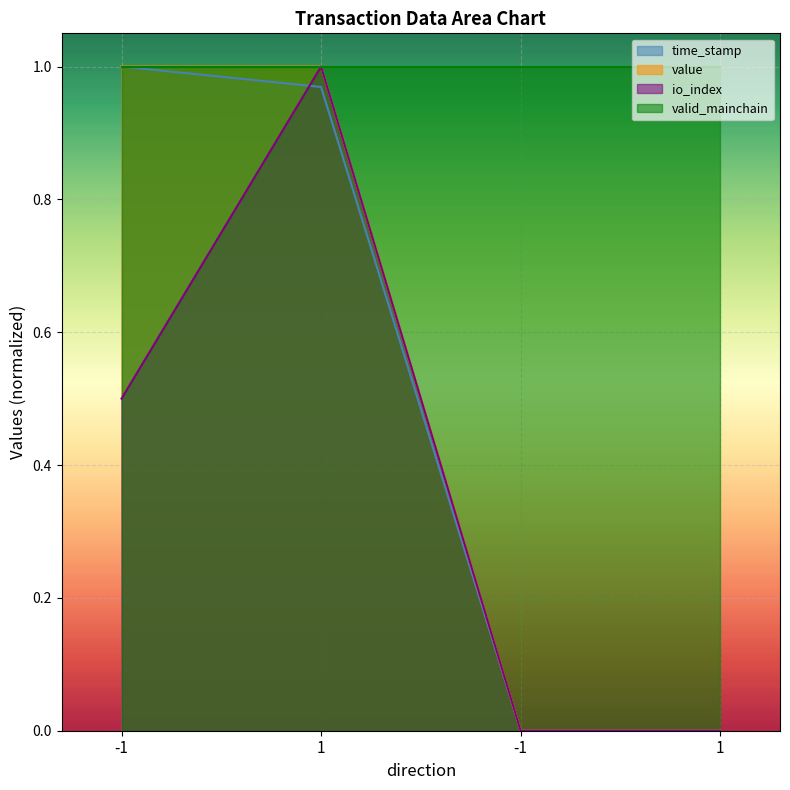

How many times do value and time_stamp cross each other?

2